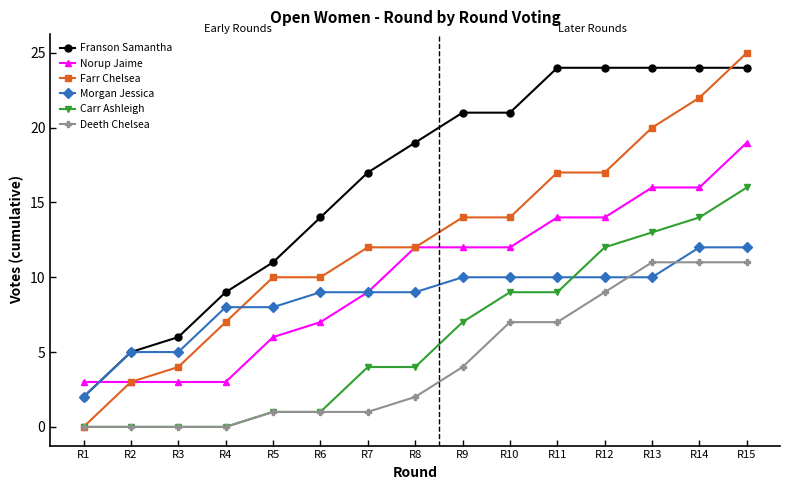

Read the Franson Samantha value at R5, to the nearest 5.

10